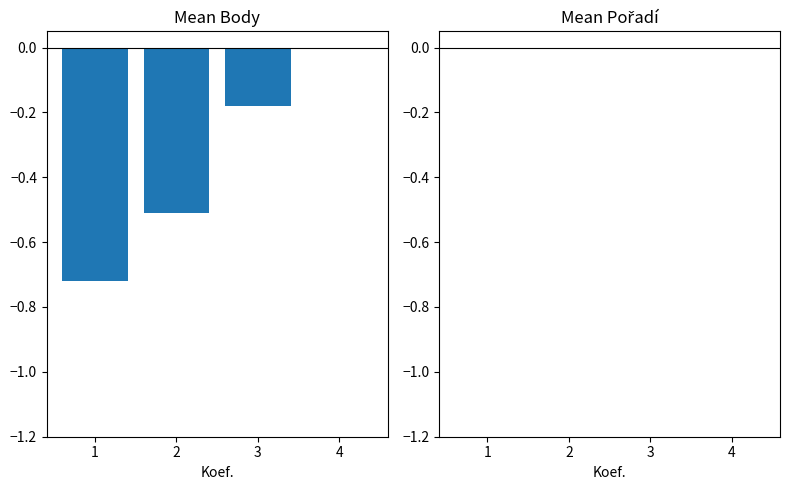

The chart shows a value of -0.7 at 2. True or false?

False